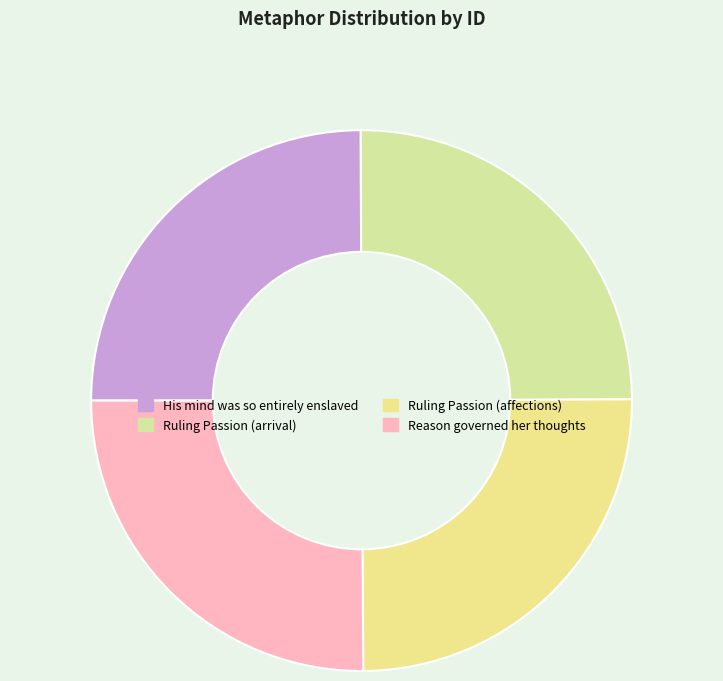

Which slice is the smallest?

His mind was so entirely enslaved